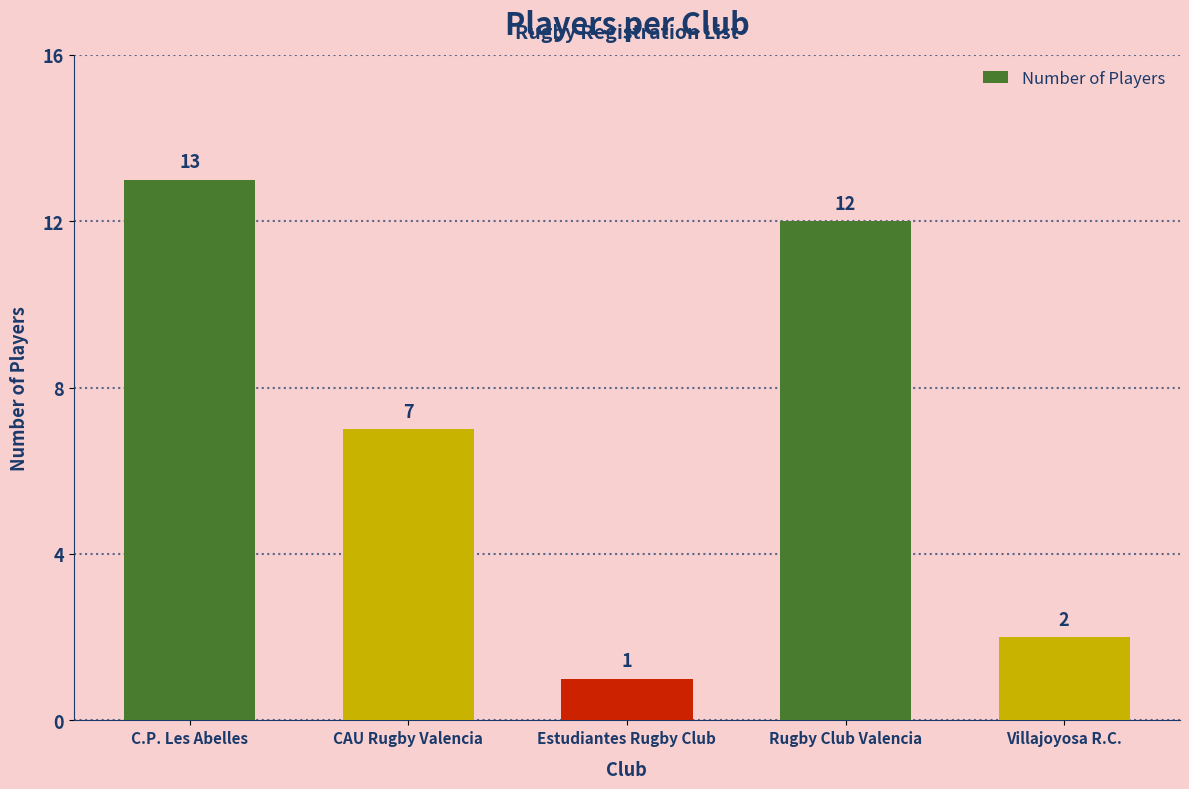

Which label corresponds to the largest value in the chart?

C.P. Les Abelles